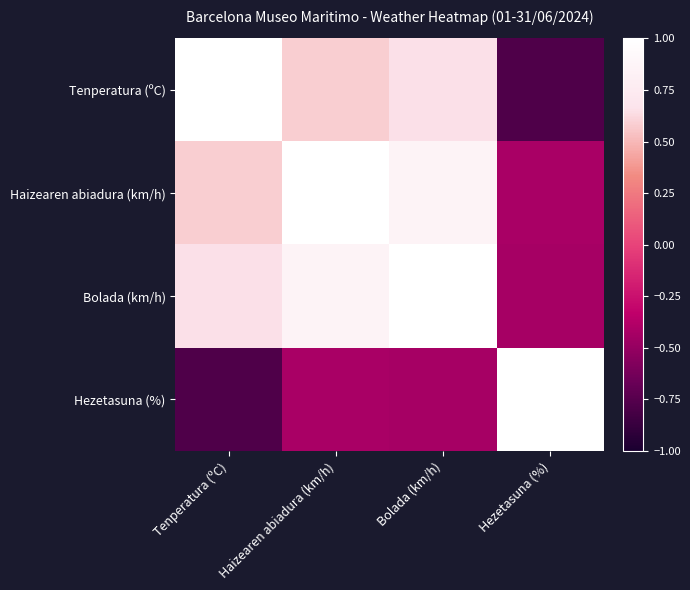

Which series has the widest spread of values?

Tenperatura (ºC)